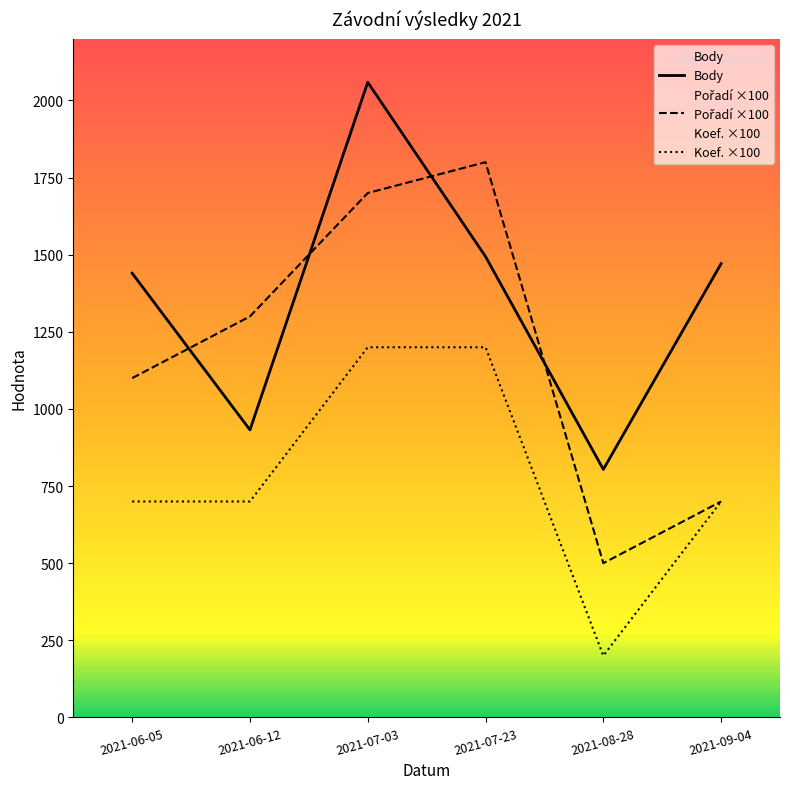

At which category is the sum across all series the highest?

2021-07-03